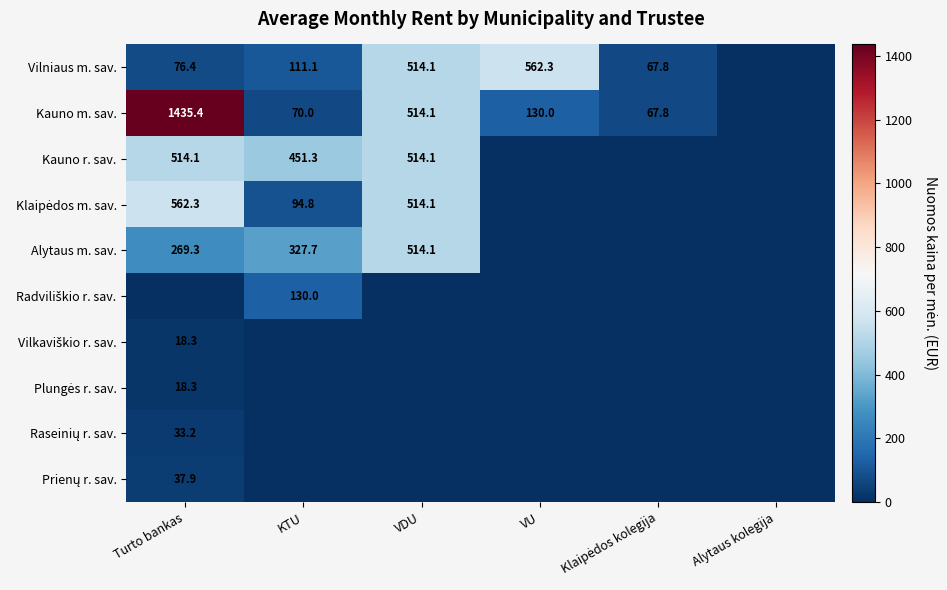

What is the difference between the Alytaus m. sav. values at VDU and KTU?

186.4